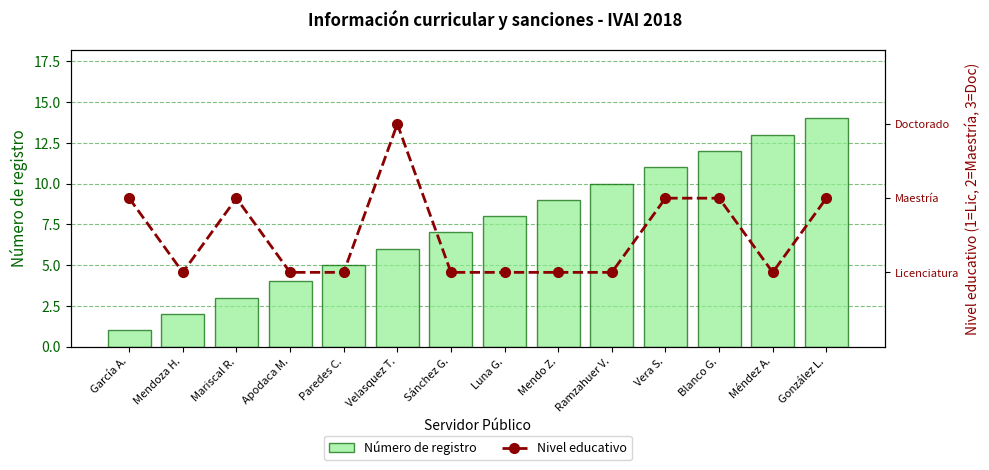

Reading left to right, extract all data points from this chart.

Número de registro: 1	2	3	4	5	6	7	8	9	10	11	12	13	14
Nivel educativo: 2	1	2	1	1	3	1	1	1	1	2	2	1	2